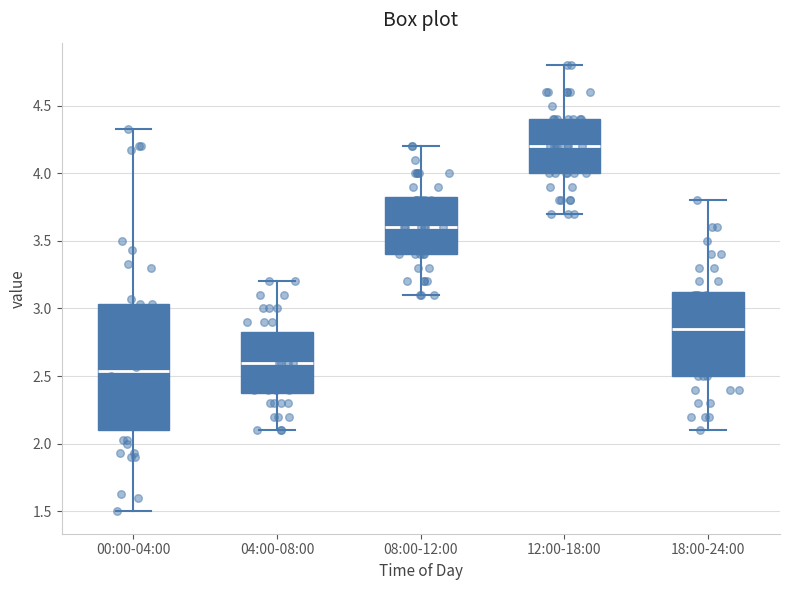

Reading left to right, transcribe this box plot: for each box, give where its median line is, the range the box spans, and where its two whiskers end, as read against the y-axis. The values are not printed on the chart, so give them approximately, as read against the axis.

00:00-04:00: median 2.55, box 2.10 to 3.05, whiskers 1.50 to 4.35
04:00-08:00: median 2.60, box 2.40 to 2.85, whiskers 2.10 to 3.20
08:00-12:00: median 3.60, box 3.40 to 3.85, whiskers 3.10 to 4.20
12:00-18:00: median 4.20, box 4.00 to 4.40, whiskers 3.70 to 4.80
18:00-24:00: median 2.85, box 2.50 to 3.15, whiskers 2.10 to 3.80